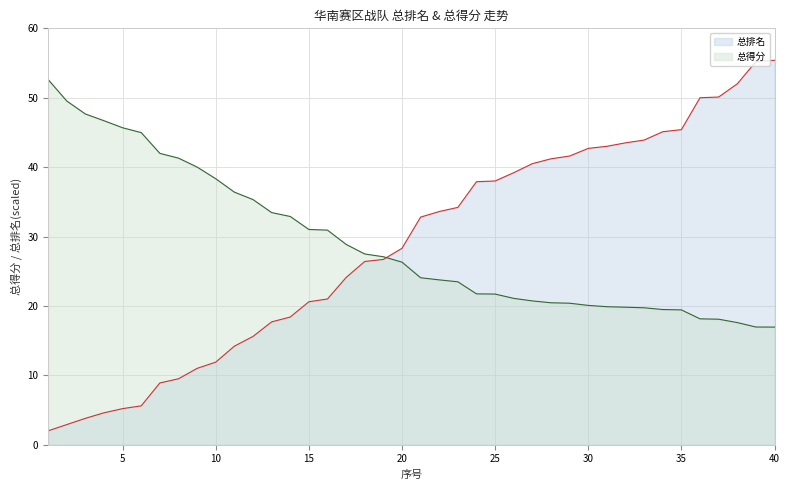

The value of 总排名 at 10 is 7.5. True or false?

False